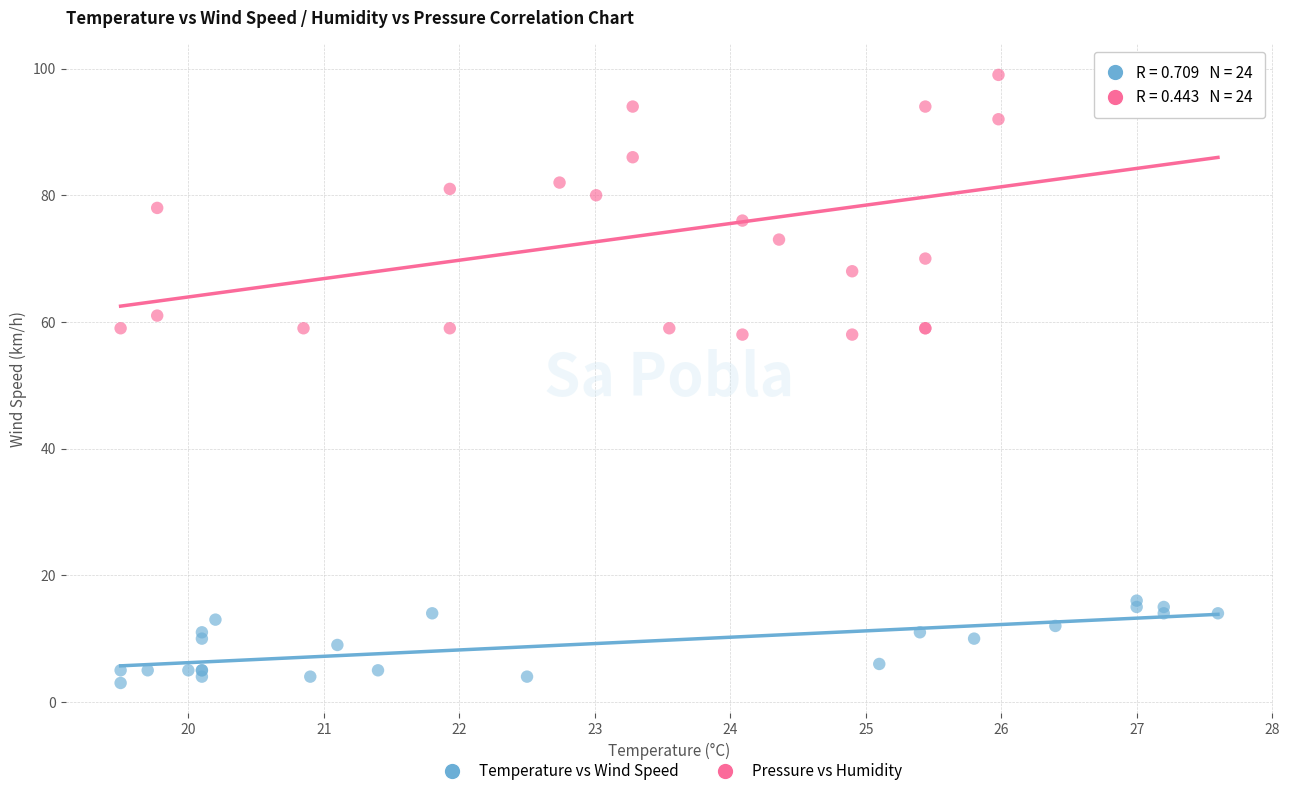

Which series reaches the minimum Y coordinate?

Temperature vs Wind Speed